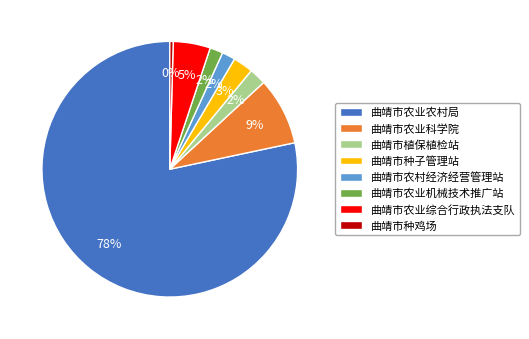

Which slice is the largest?

曲靖市农业农村局